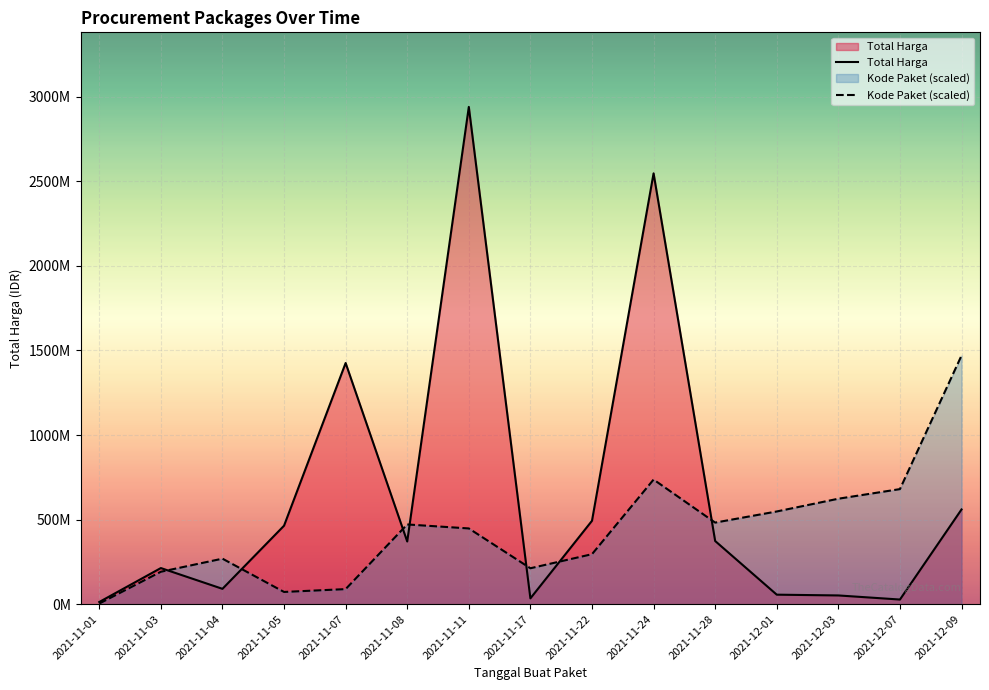

What is the label of the 9th point from the right?

2021-11-11